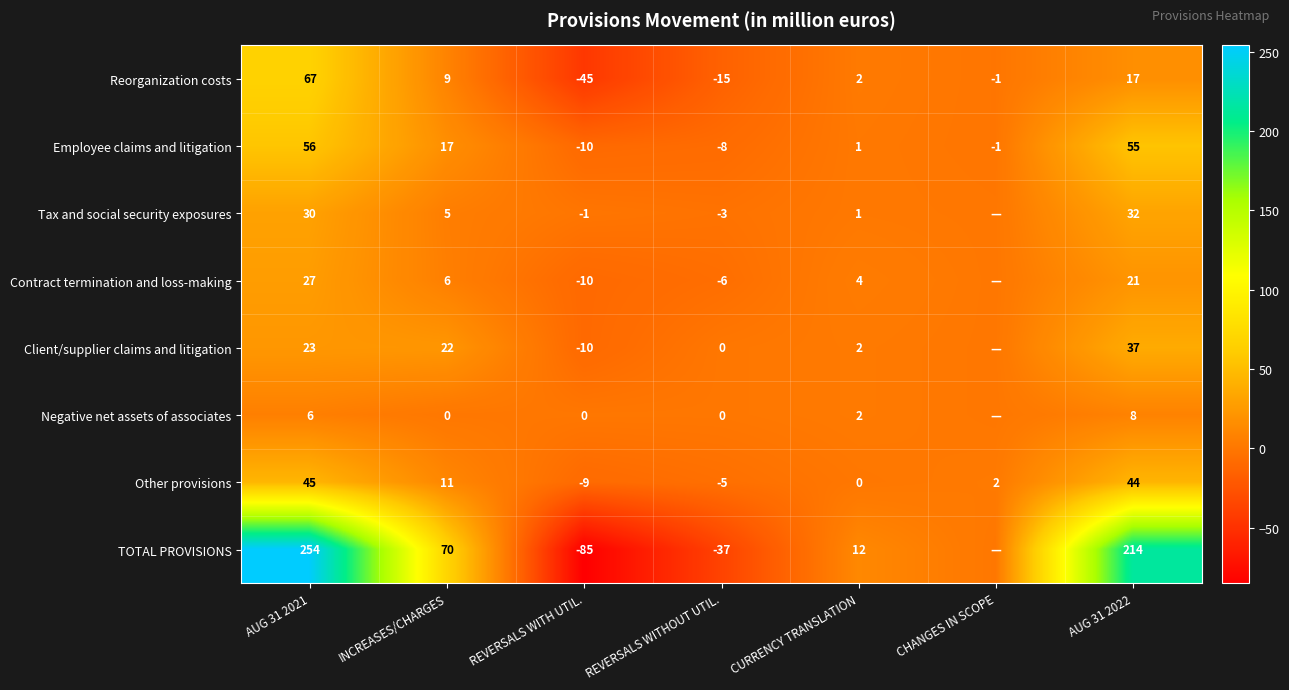

Is the value of Client/supplier claims and litigation at AUG 31 2021 greater than the value of Contract termination and loss-making at INCREASES/CHARGES?

Yes